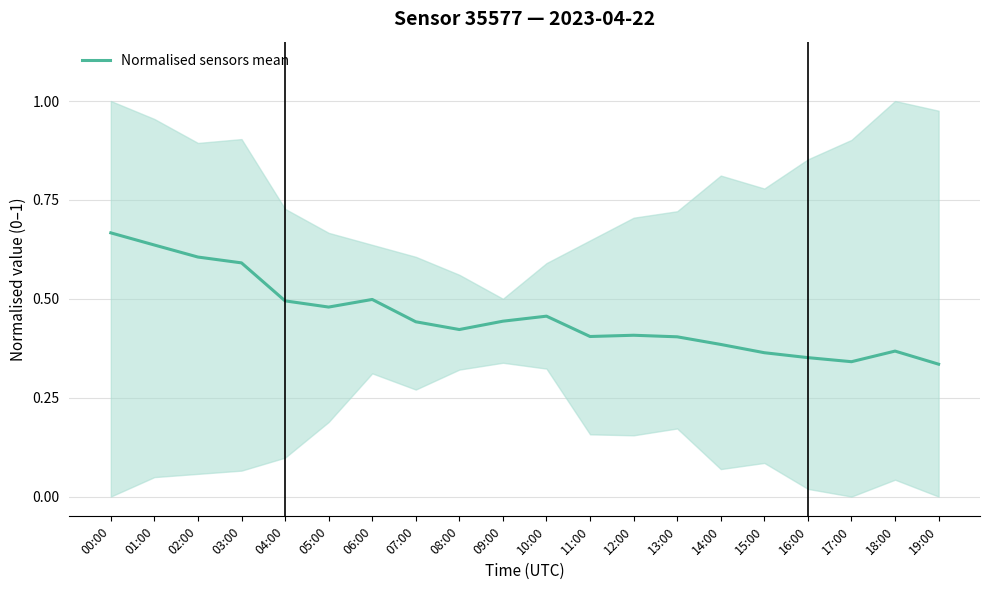

Which has a higher value, 11:00 or 10:00?

10:00